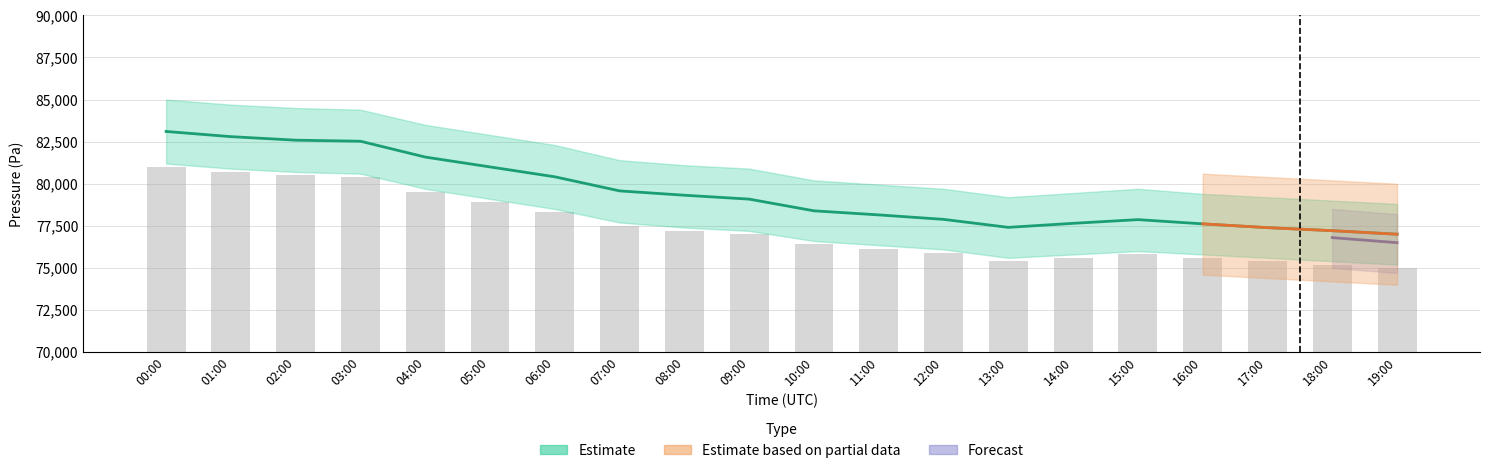

Between 19:00 and 11:00, which is larger?

11:00